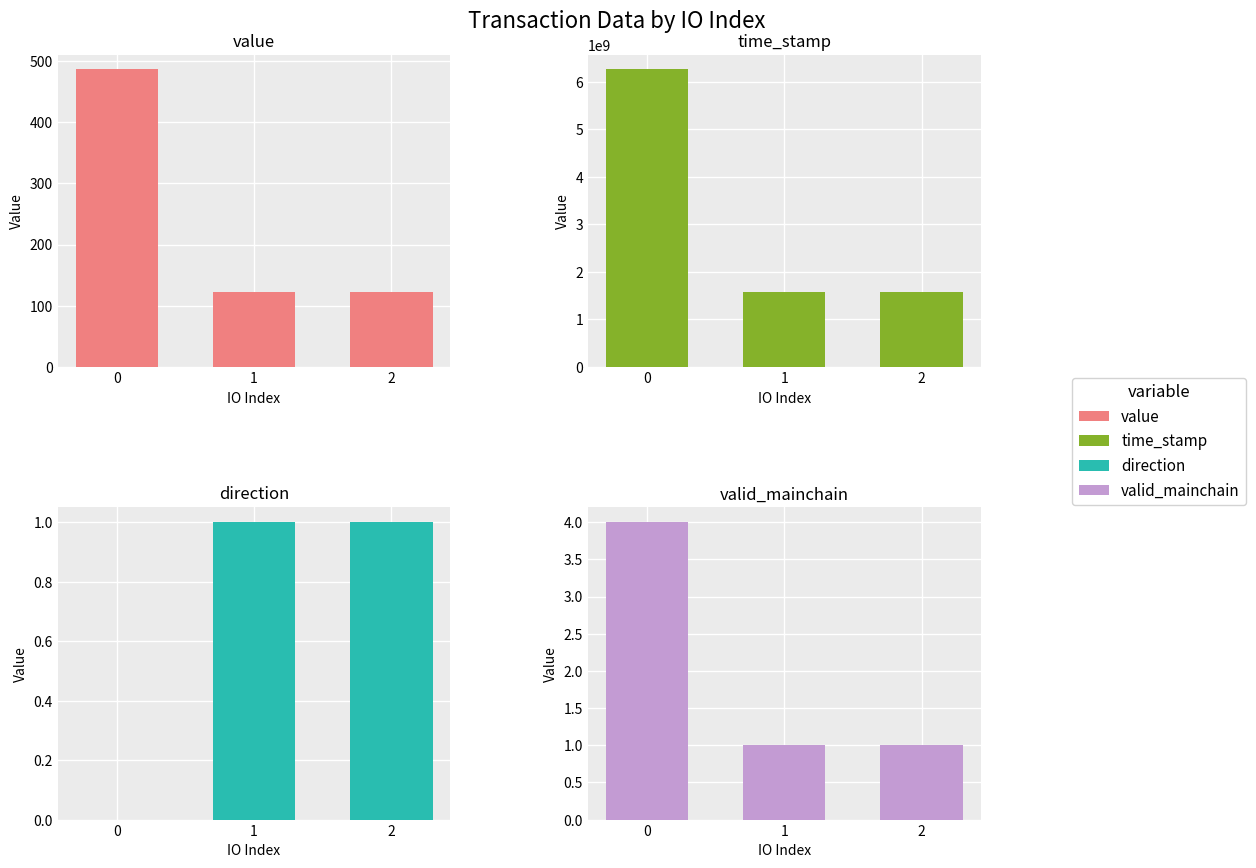

How many bars are there in each group?

4